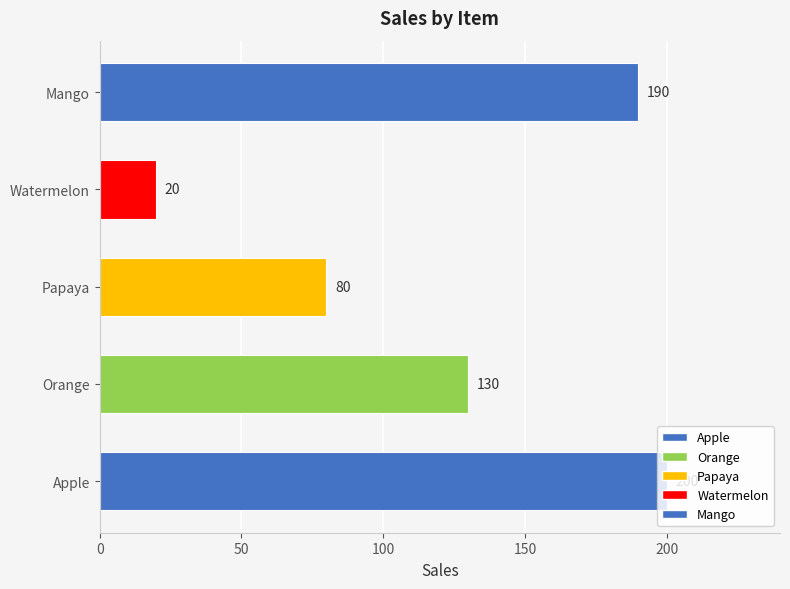

What is the change in value from Apple to Orange?

-70